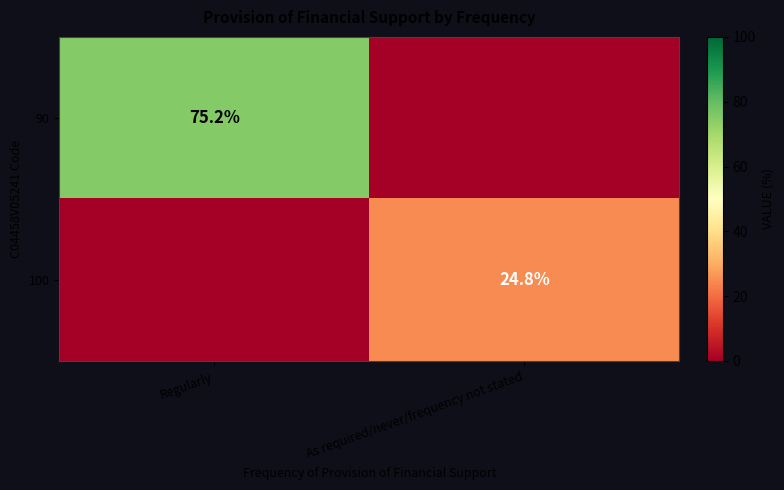

Is it true that 90 equals 99.4 at Regularly?

False